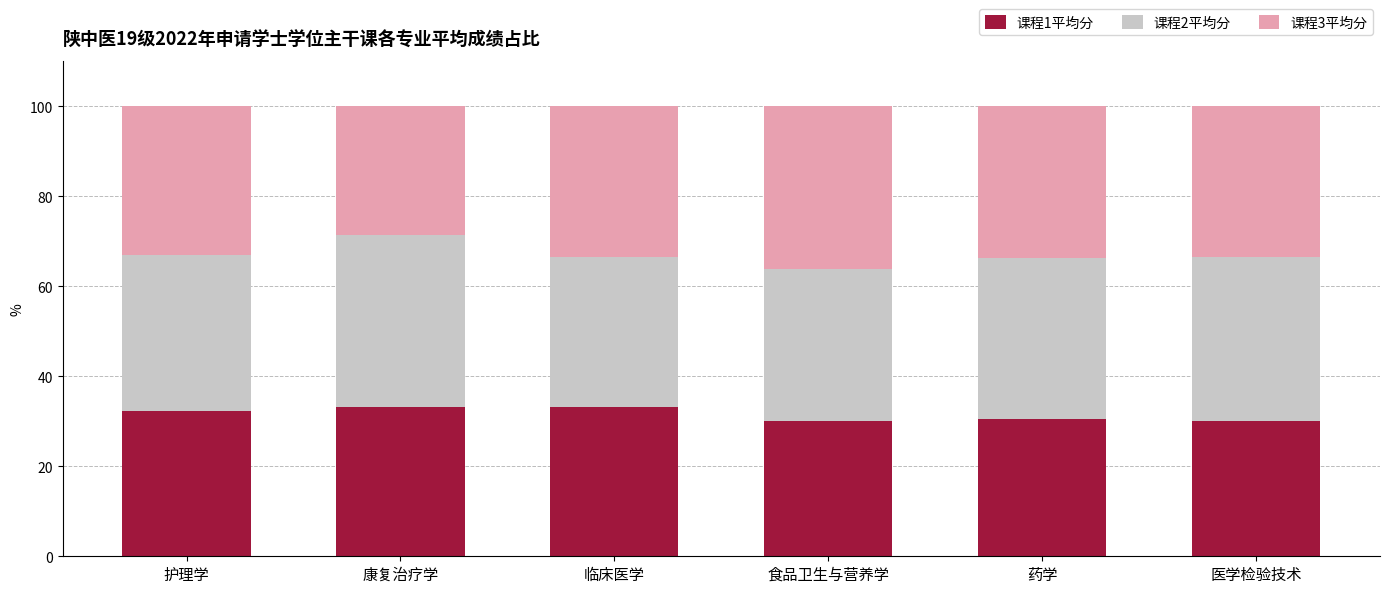

What is the lowest value of the 课程1平均分 series?

30.0